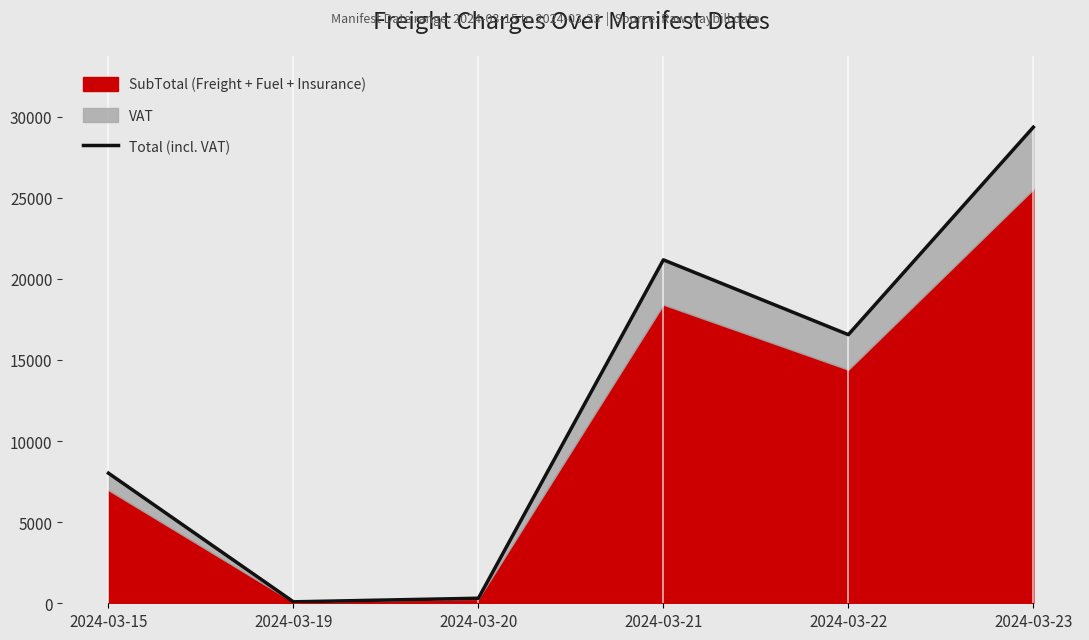

What is the sum of the values at 2024-03-15 and 2024-03-21?

29195.9